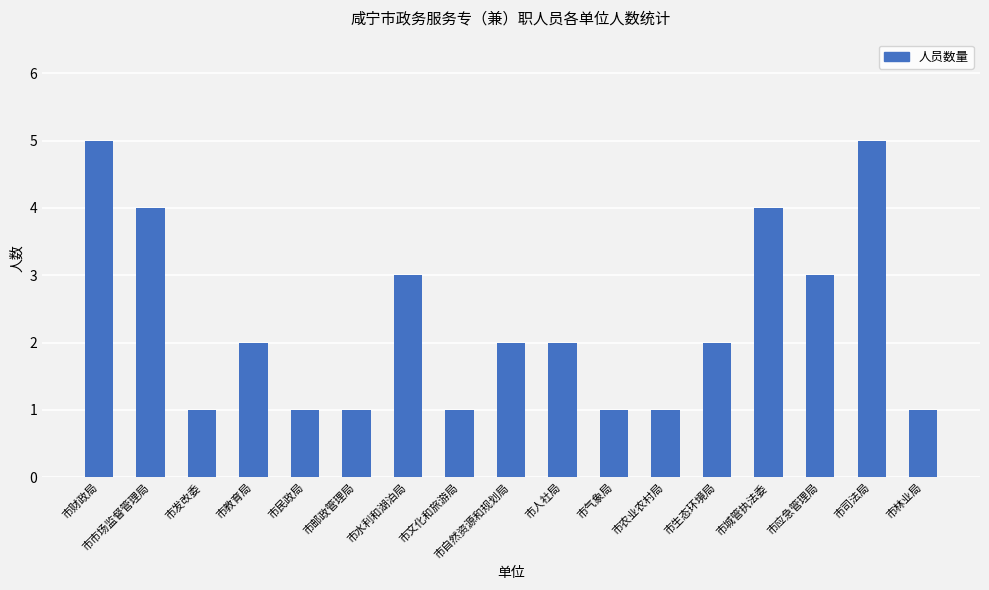

How many values are between 1 and 3?

13